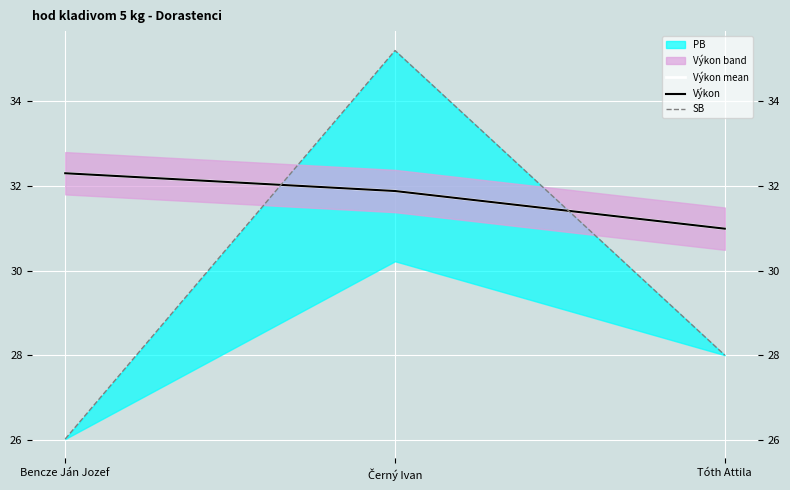

Where is Výkon nearest to the value 31?

Tóth Attila